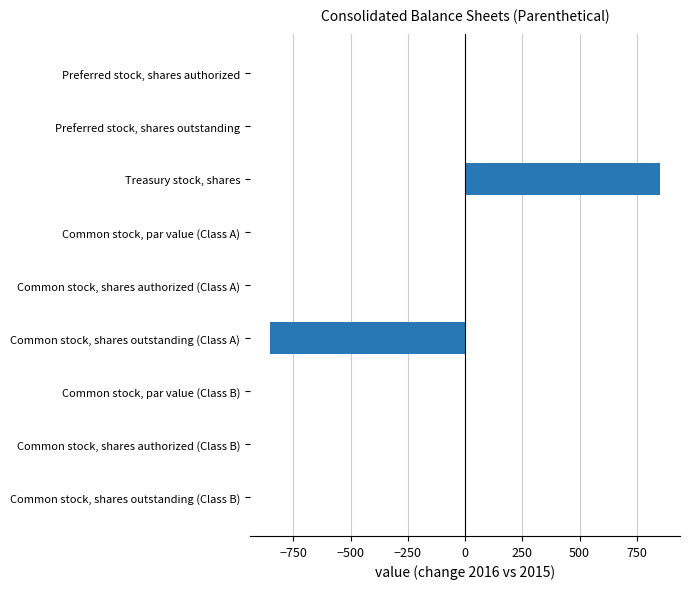

What is the greatest value displayed?

853